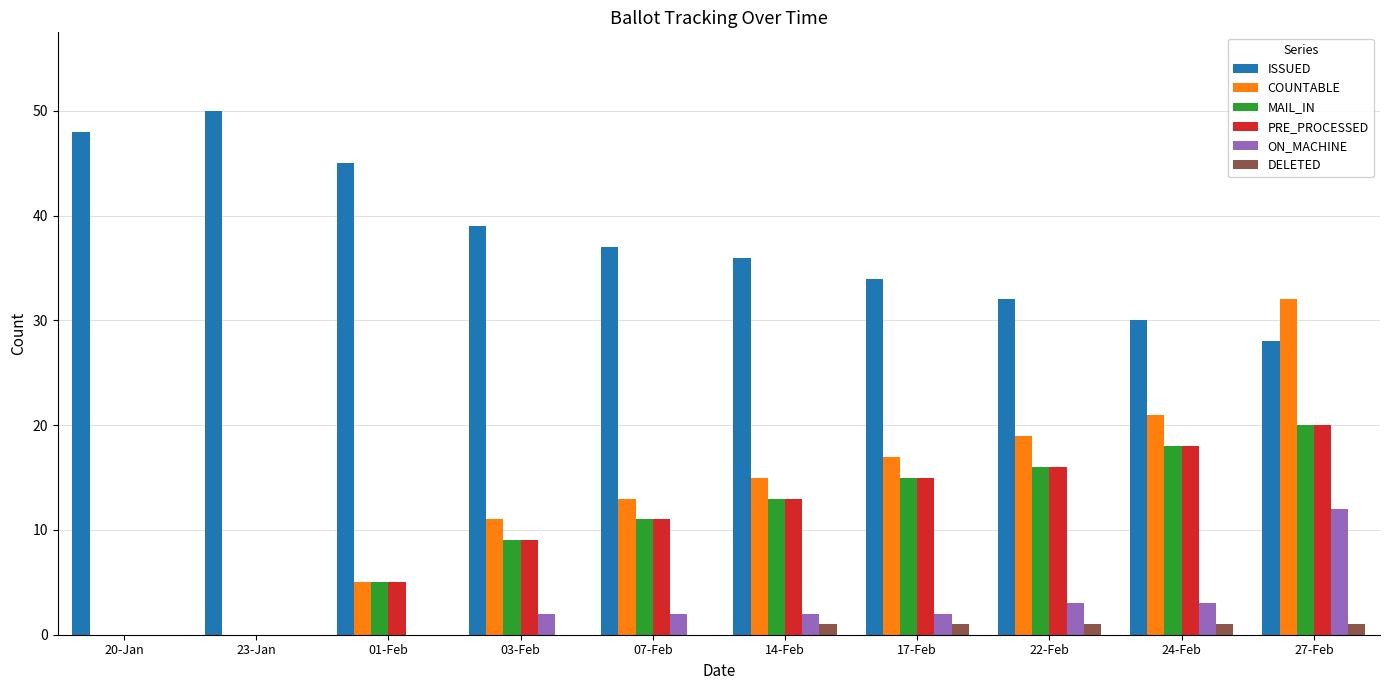

Are the bars horizontal?

No